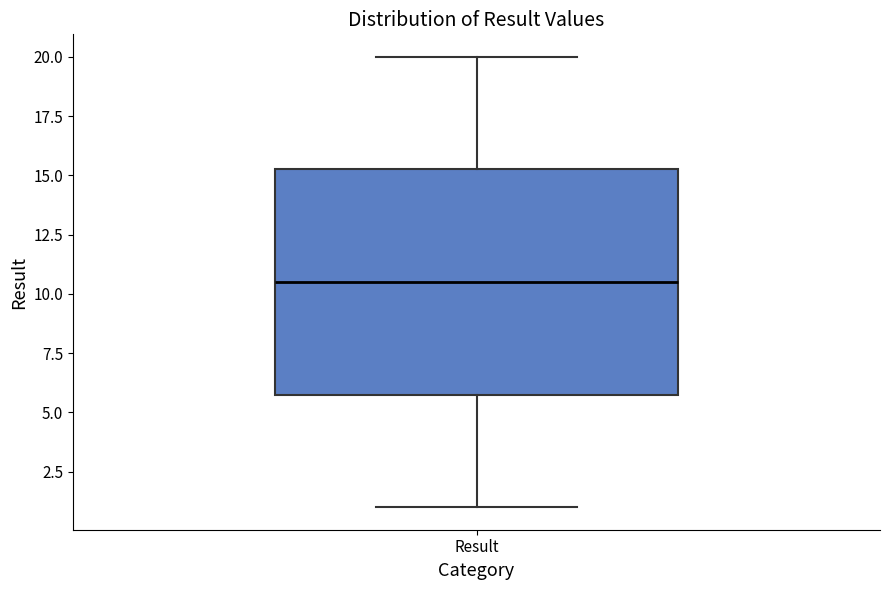

Transcribe this box plot: give where the median line is, the range the box spans, and where the two whiskers end, as read against the y-axis. The values are not printed on the chart, so give them approximately, as read against the axis.

median 10.5, box 6.0 to 15.5, whiskers 1.0 to 20.0